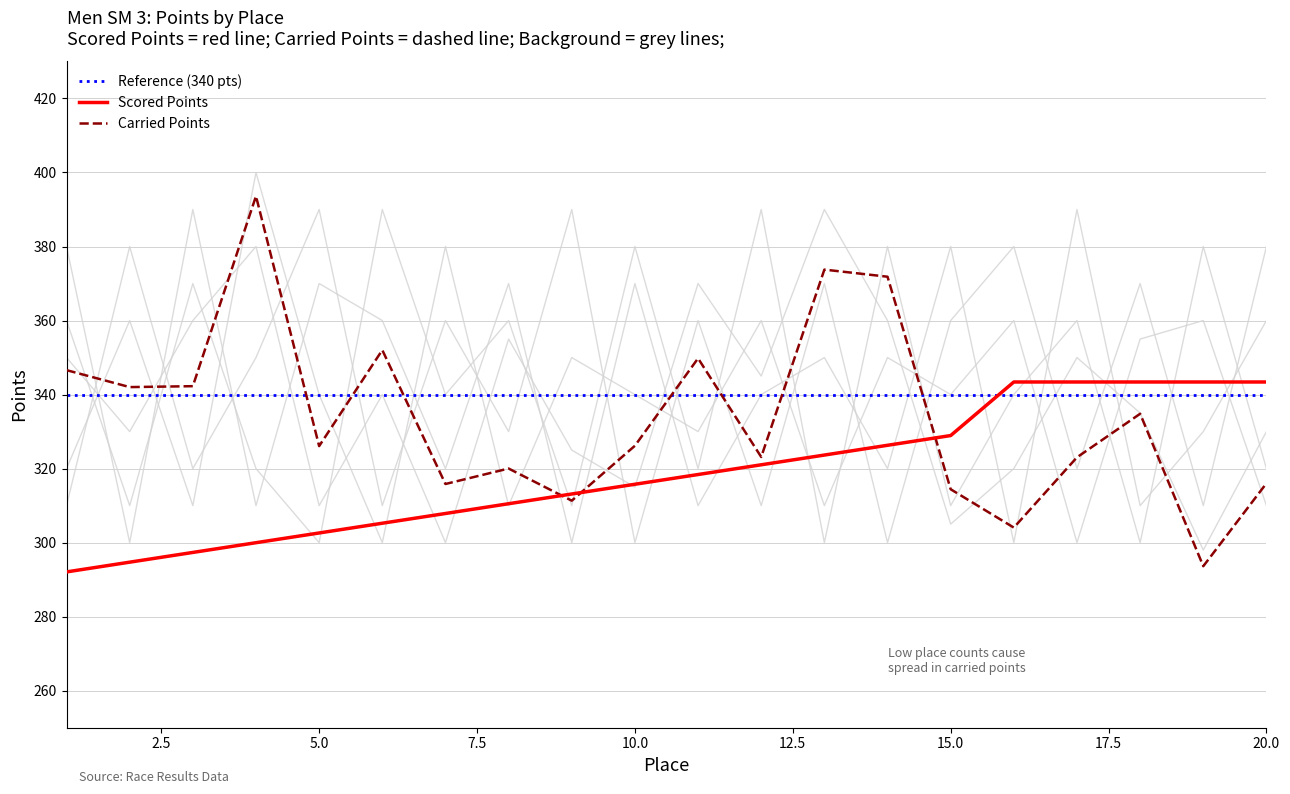

True or false: Scored Points and Carried Points intersect in this chart.

True